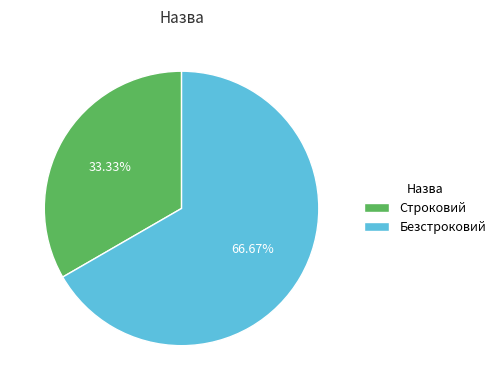

Which slice is the smallest?

Строковий